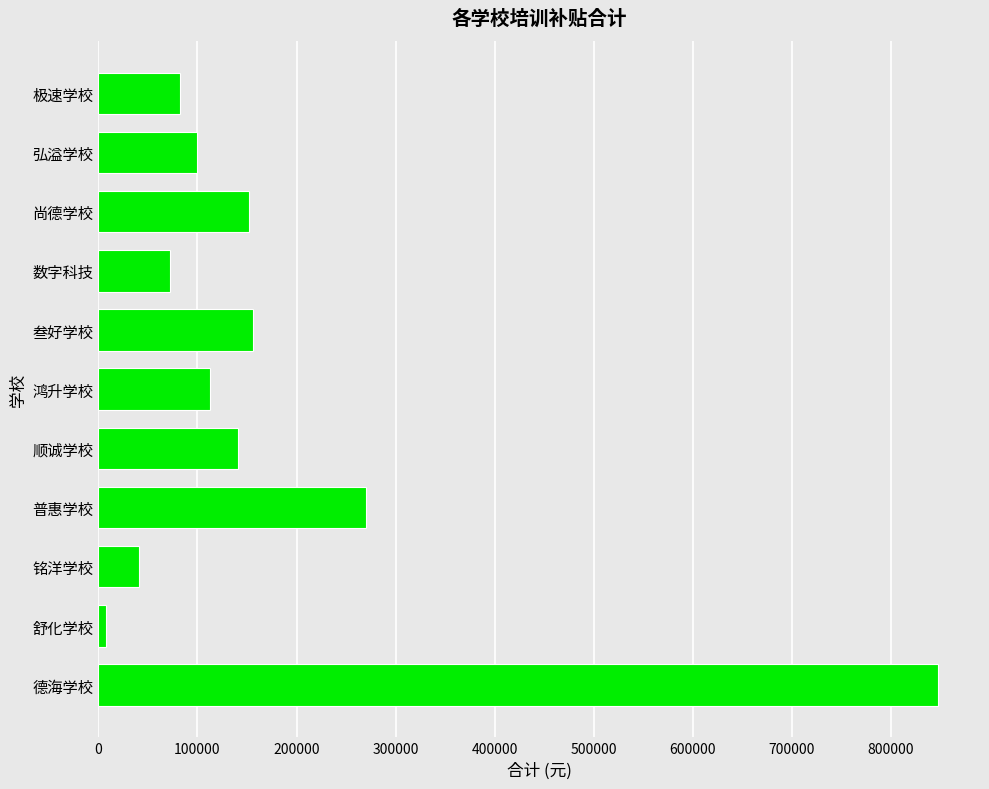

Is it true that the value at 数字科技 is 72000?

True